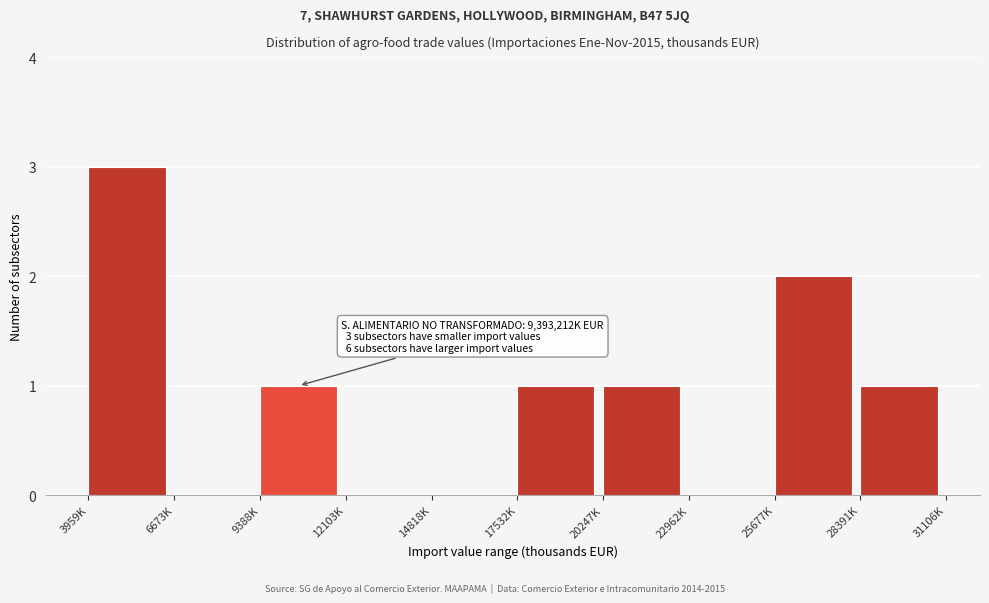

Reading right to left, list all the values displayed in this chart.

28391K=1	25677K=2	22962K=0	20247K=1	17532K=1	14818K=0	12103K=0	9388K=1	6673K=0	3959K=3